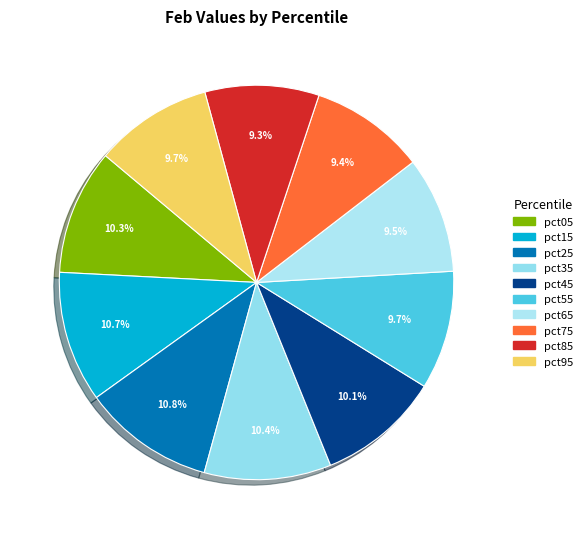

Is it true that pct55 is 2% of the pie?

False